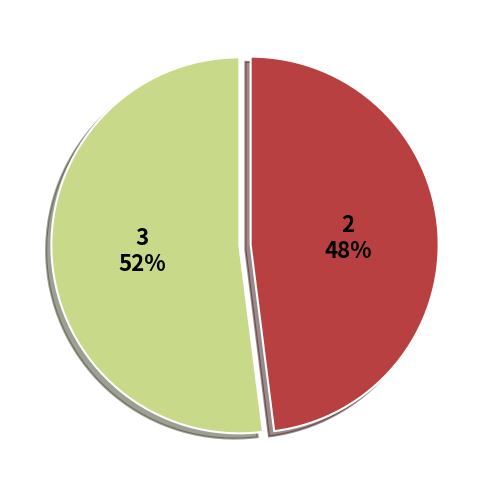

To the nearest percent, what is the average slice percentage?

50%